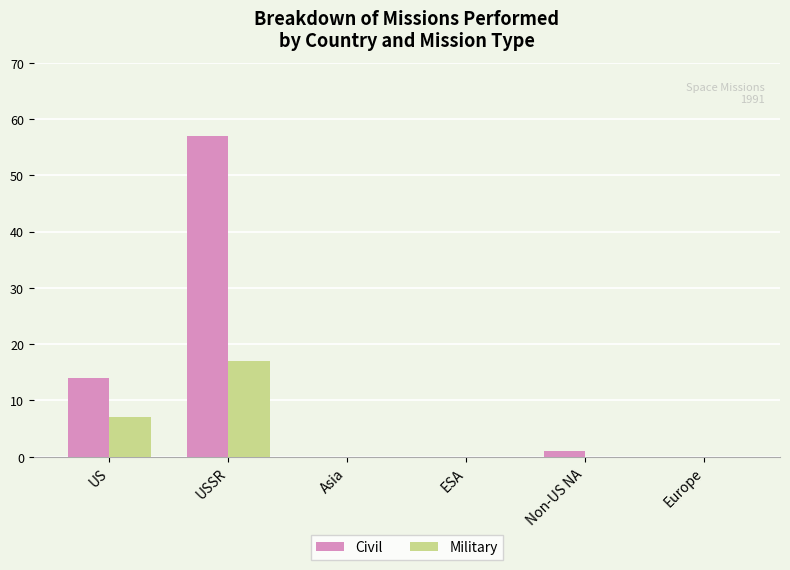

At which category is the sum across all series the highest?

USSR